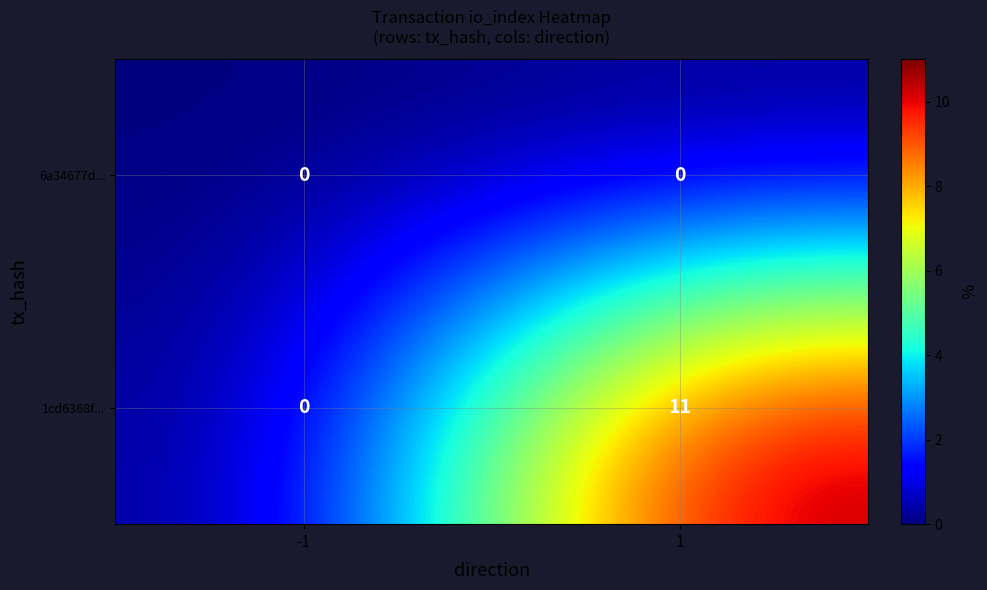

The value of 1cd6368f... at -1 is -5. True or false?

False